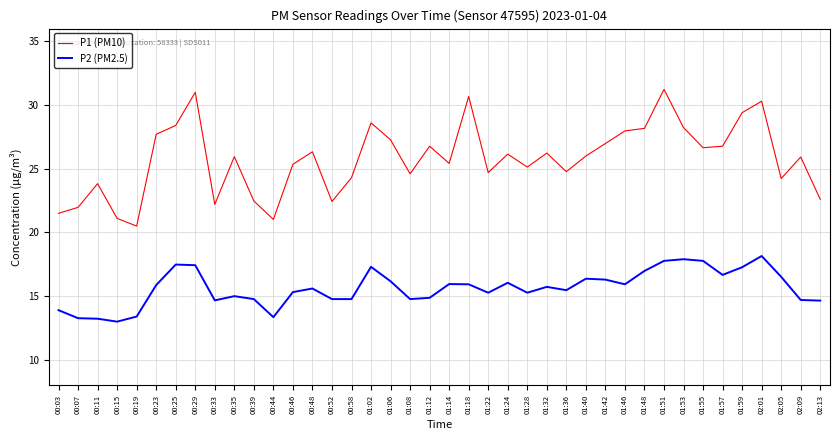

Which series has the widest spread of values?

P1 (PM10)